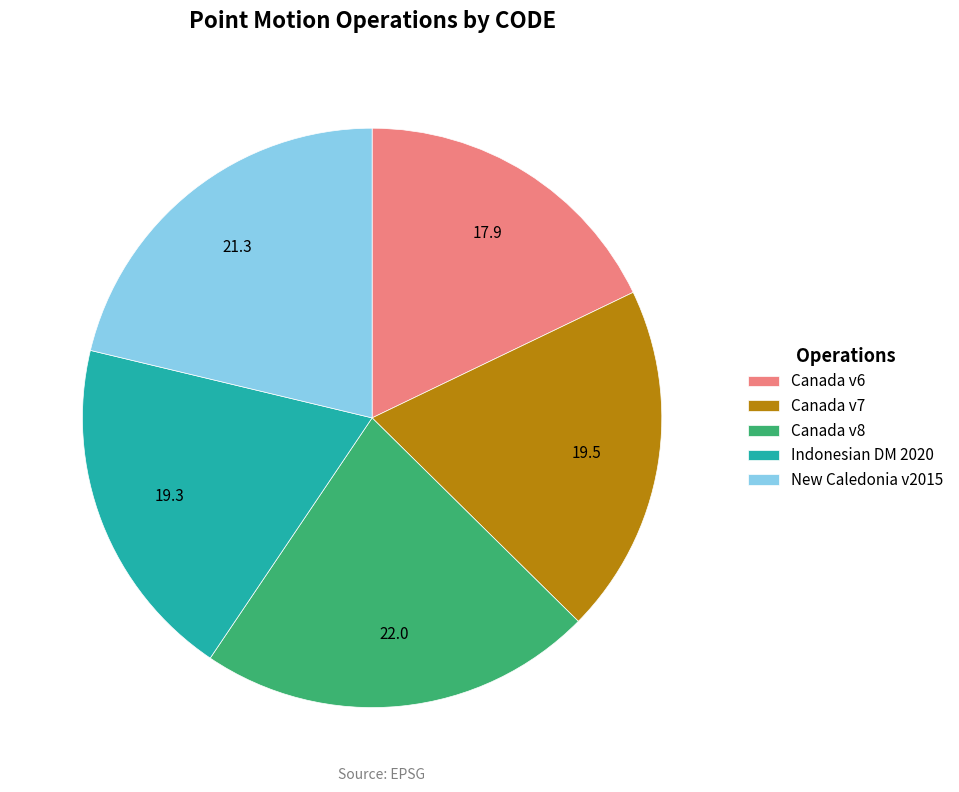

Is the sum of New Caledonia v2015 and Canada v8 greater than half?

No